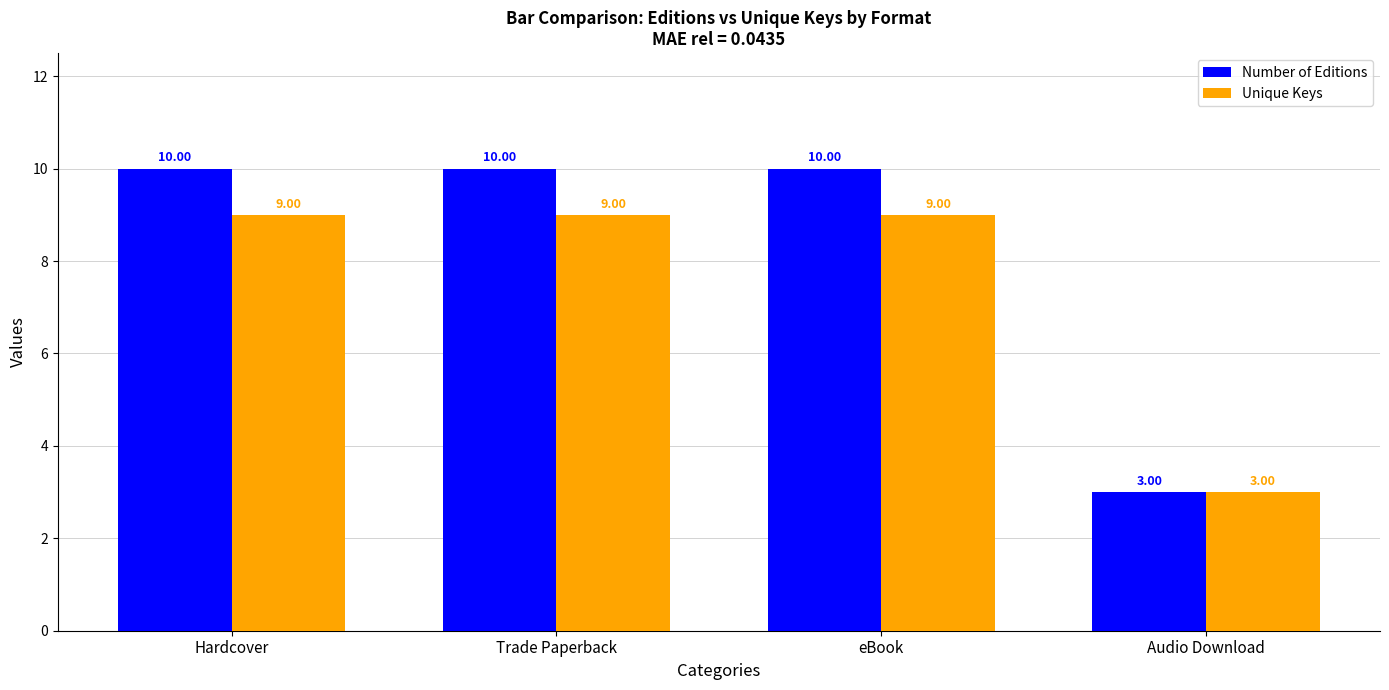

Reading left to right, list all the values displayed in this chart.

Number of Editions: 10	10	10	3
Unique Keys: 9	9	9	3